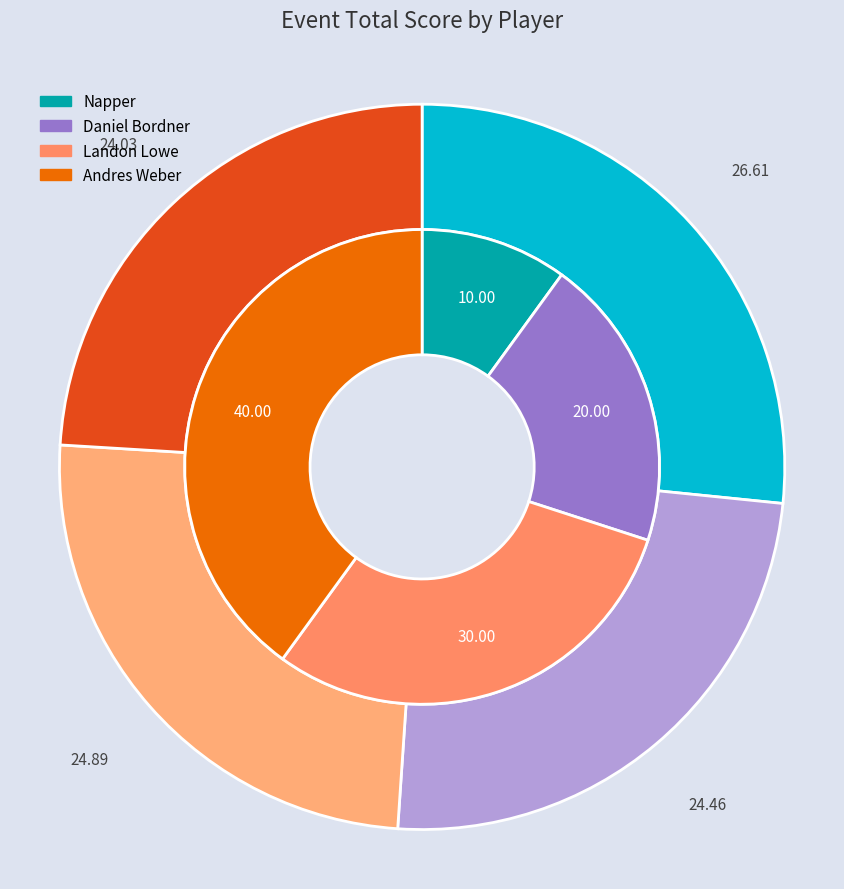

To the nearest percent, what is the combined percentage of Daniel Bordner and Napper?

30%